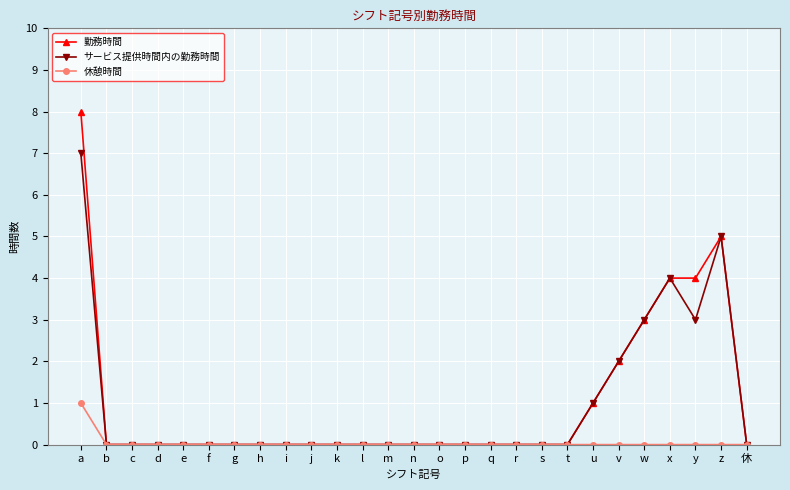

What is the label of the 5th point from the right?

w